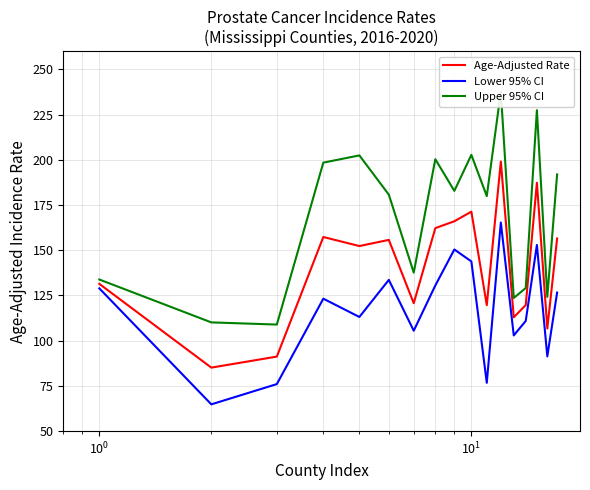

What is the maximum value for Age-Adjusted Rate?

199.0